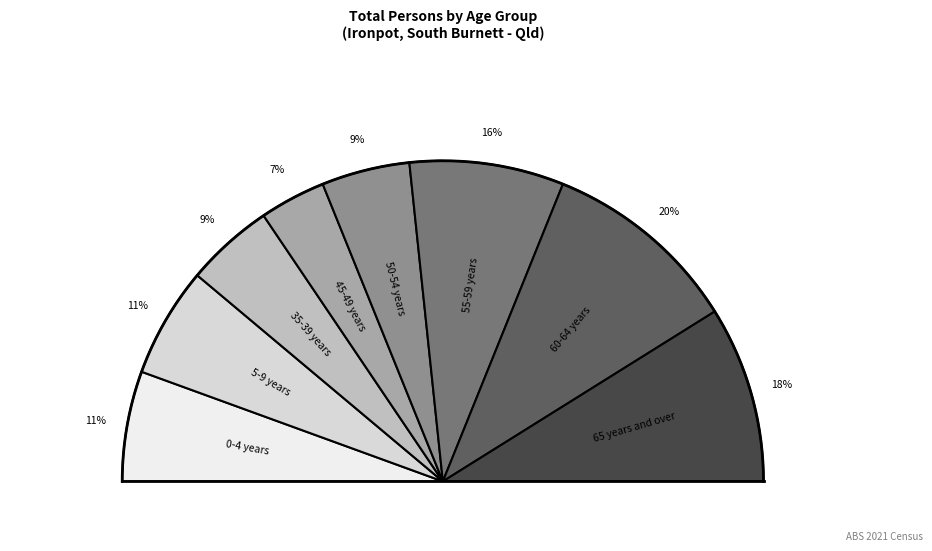

Approximately how many times larger is the value at 5-9 years compared to 55-59 years?

0.7